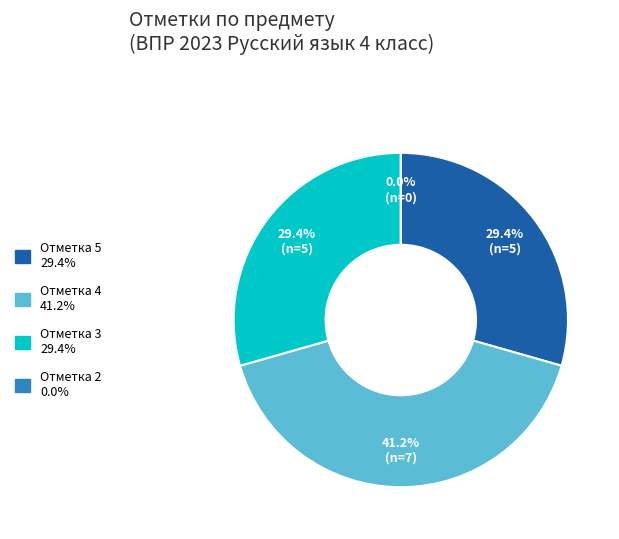

Which category has the smallest portion of the pie?

2